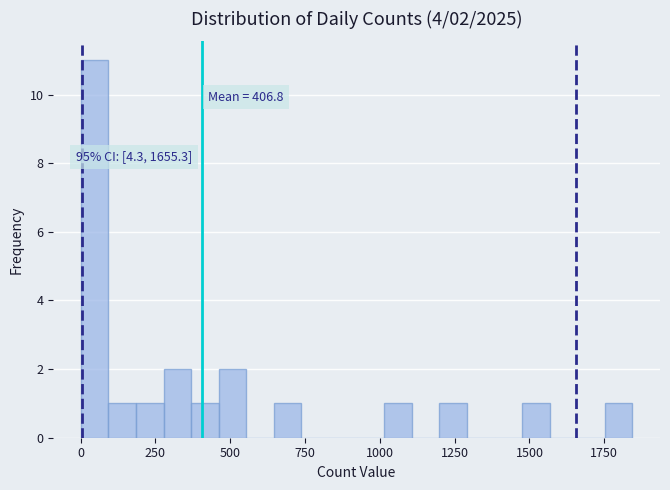

Read against the x-axis, roughly where is the centre of the tallest bar?

50